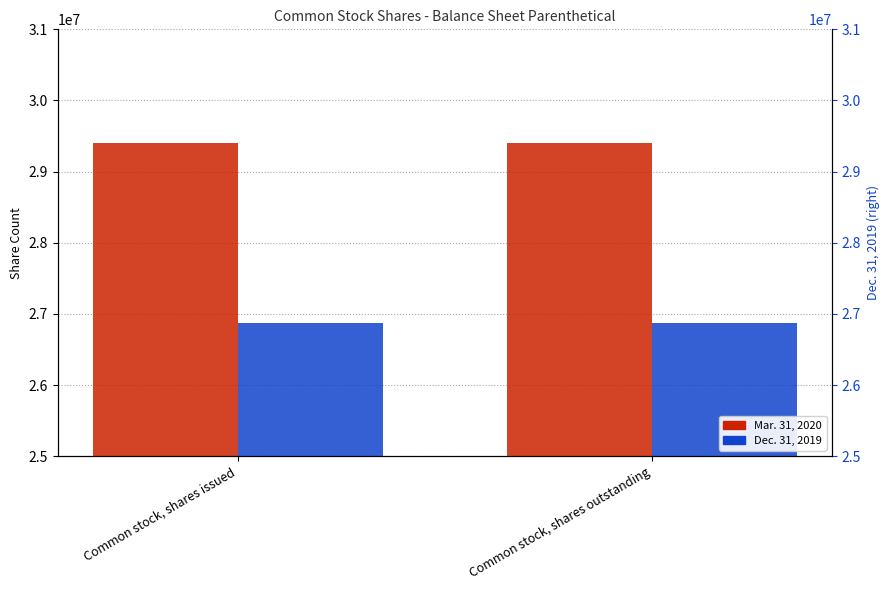

Is it true that Mar. 31, 2020 equals 42119878 at Common stock, shares outstanding?

False